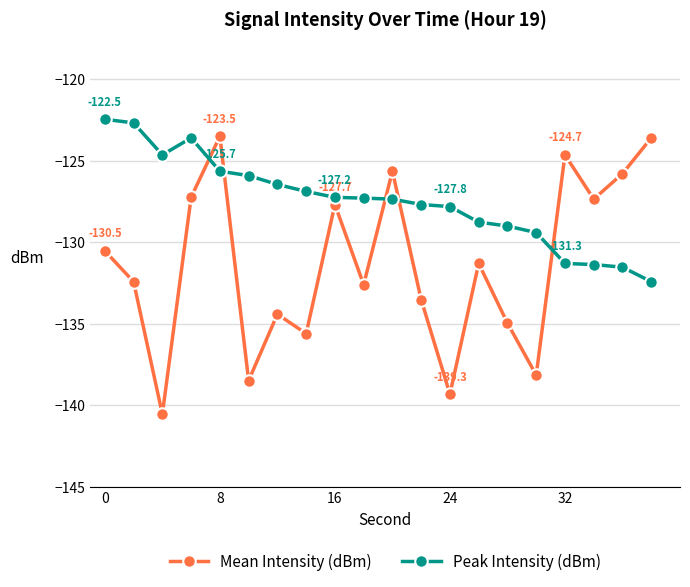

Which series has the largest total across all categories?

Peak Intensity (dBm)